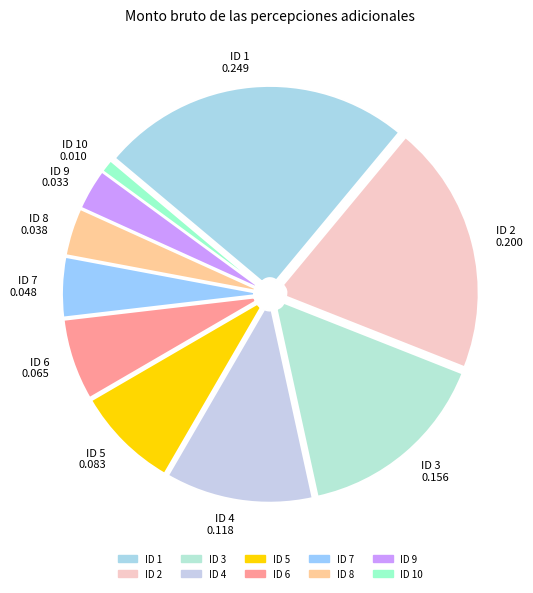

Is it true that ID 2 is 20% of the pie?

True